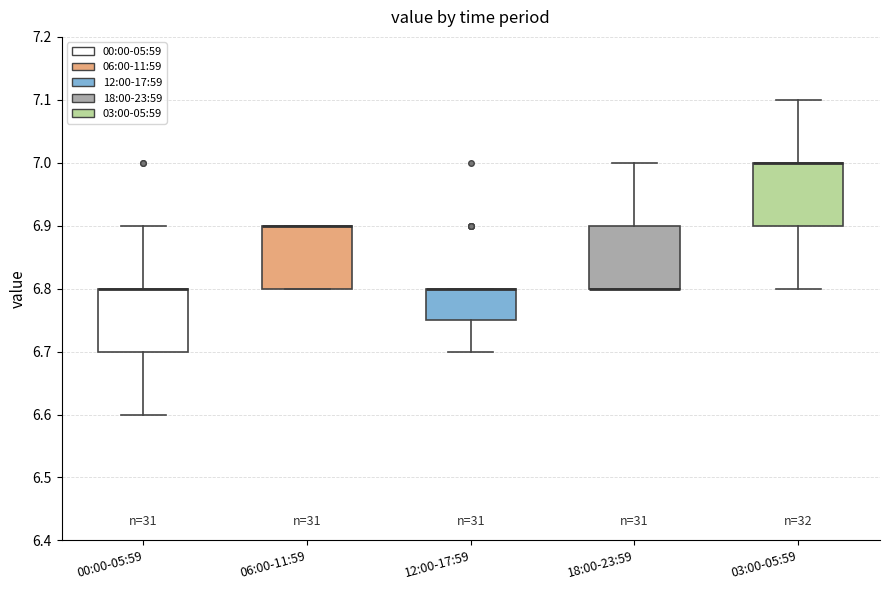

Reading left to right, read every box against the y-axis: the position of its median line, the range the box covers, and the ends of its whiskers. The values are not printed on the chart, so give them approximately, as read against the axis.

00:00-05:59: median 6.80 (drawn on the box's upper edge), box 6.70 to 6.80, whiskers 6.60 to 6.90
06:00-11:59: median 6.90 (drawn on the box's upper edge), box 6.80 to 6.90, whiskers 6.80 to 6.90
12:00-17:59: median 6.80 (drawn on the box's upper edge), box 6.75 to 6.80, whiskers 6.70 to 6.80
18:00-23:59: median 6.80 (drawn on the box's lower edge), box 6.80 to 6.90, whiskers 6.80 to 7.00
03:00-05:59: median 7.00 (drawn on the box's upper edge), box 6.90 to 7.00, whiskers 6.80 to 7.10